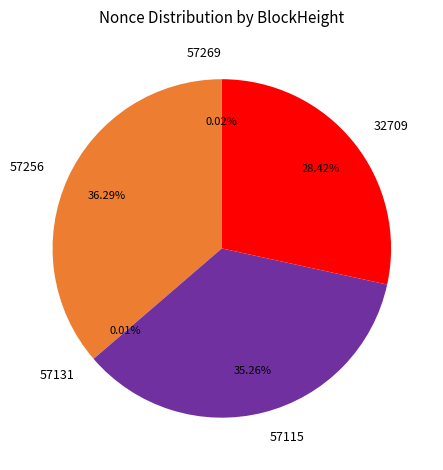

Is there any slice that represents more than half of the pie?

No